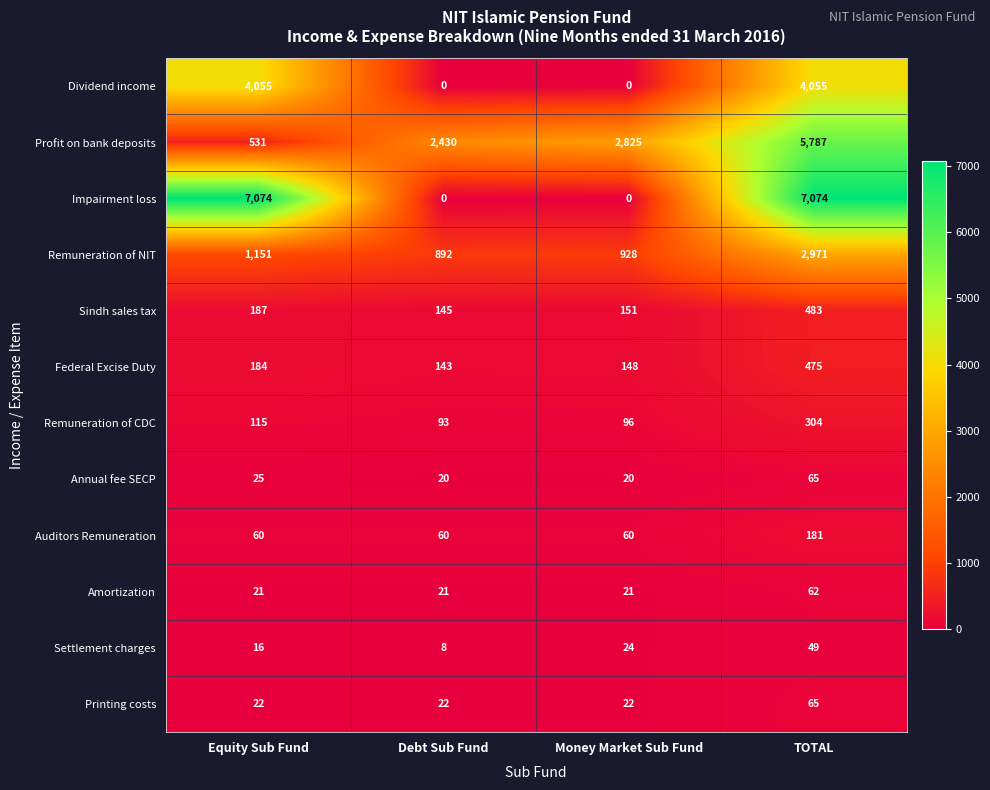

What is the difference between the maximum and minimum values in the Settlement charges series?

41